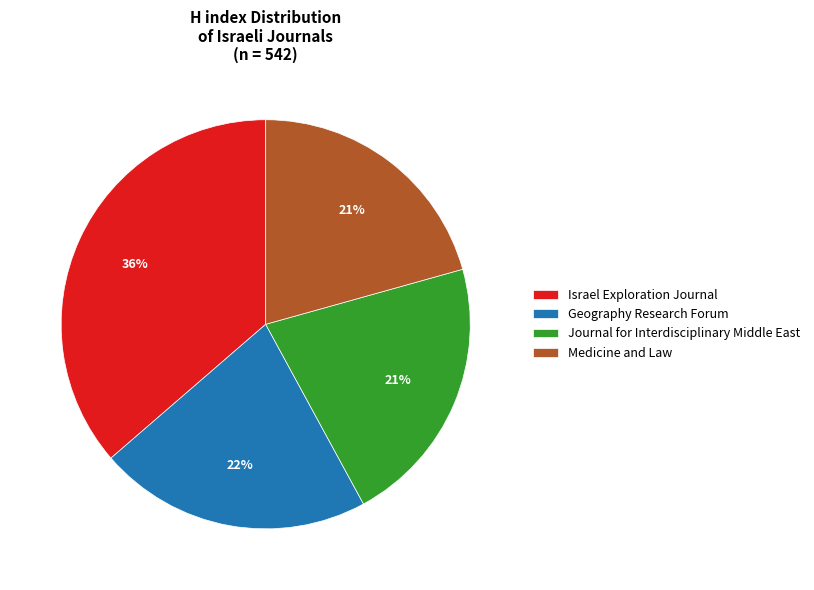

Combined, do Medicine and Law and Geography Research Forum account for over 50%?

No